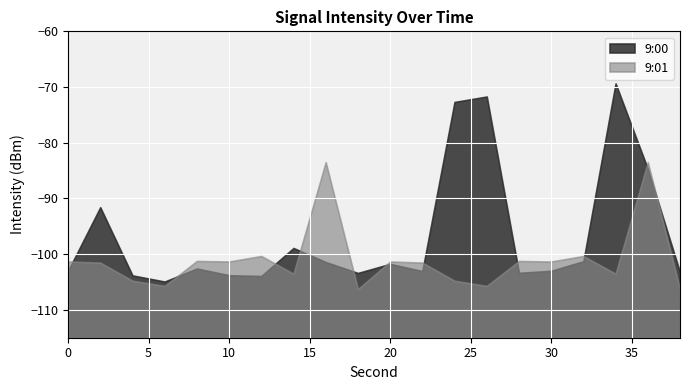

How many times do 9:01 and 9:00 cross each other?

11